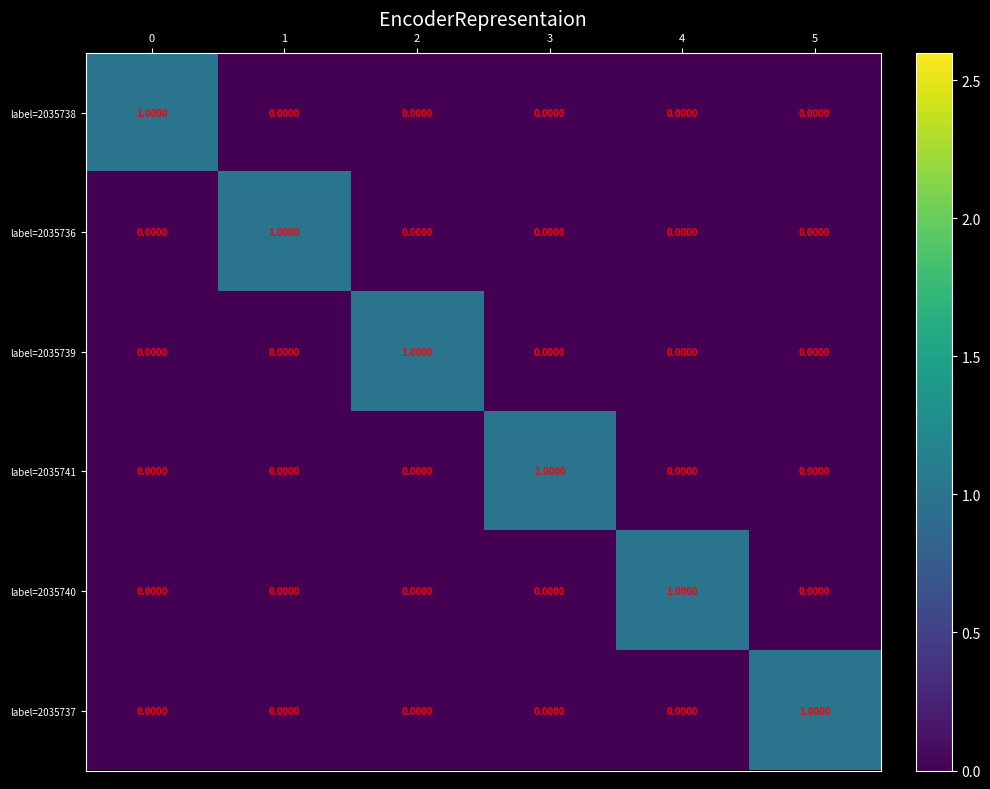

At how many categories does at least one series exceed 0?

6